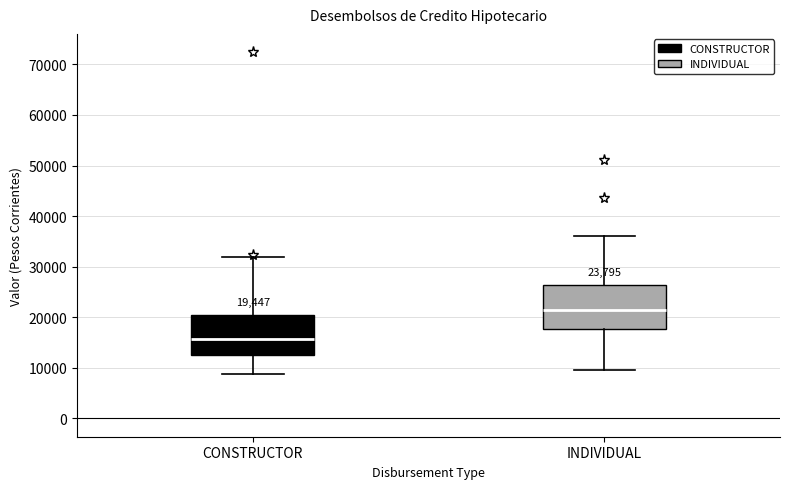

Which box has the highest median line?

INDIVIDUAL